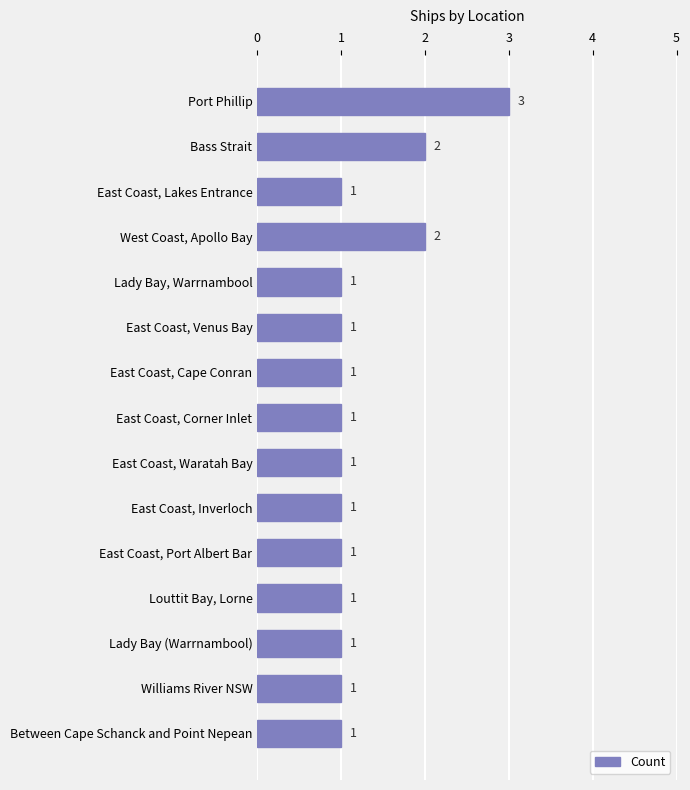

What is the greatest value displayed?

3